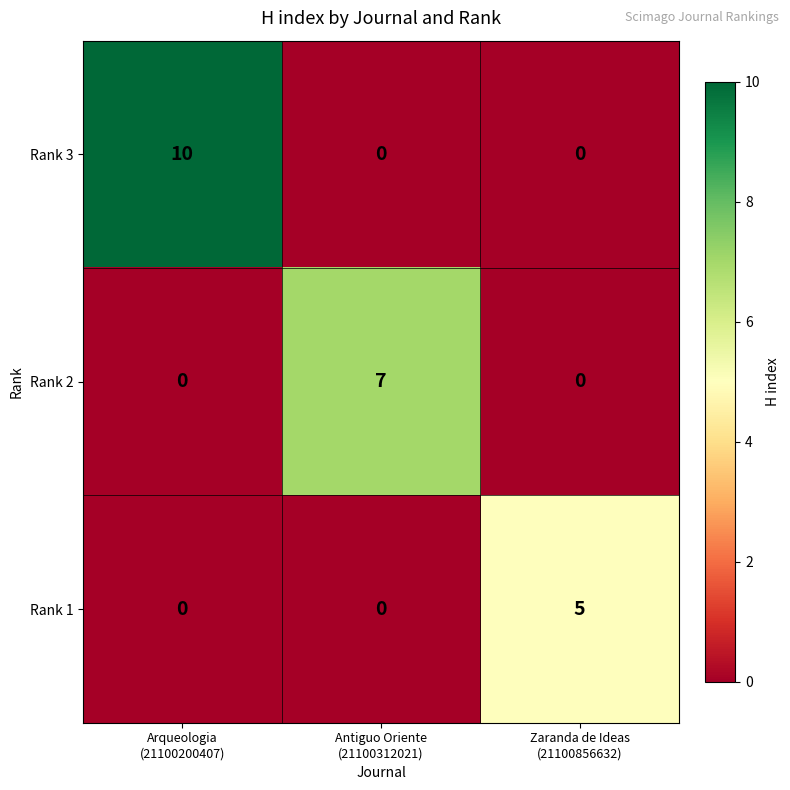

Reading right to left, what are all the values shown in this chart?

Rank 3: 0	0	10
Rank 2: 0	7	0
Rank 1: 5	0	0